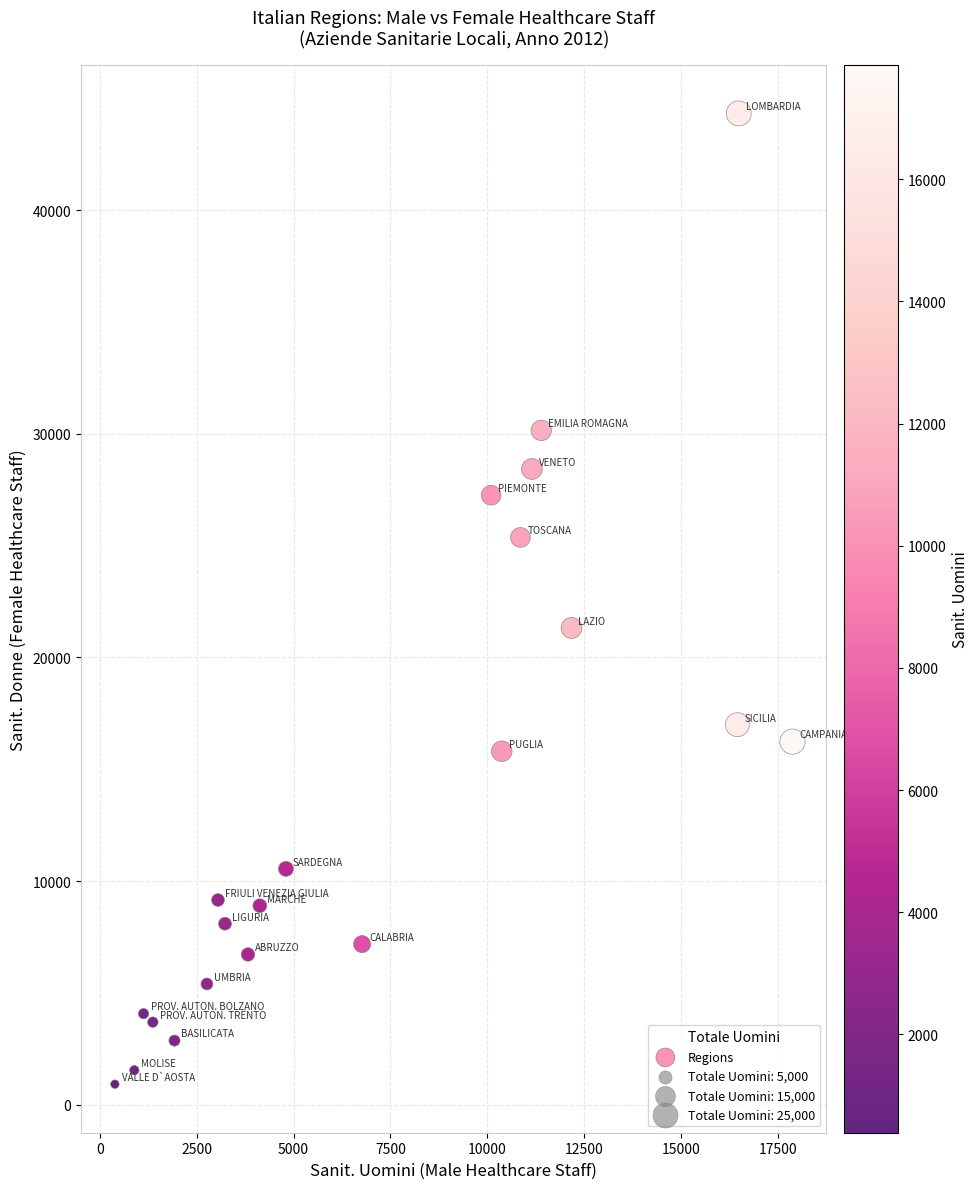

What is the range of Y values (max minus min)?

43389